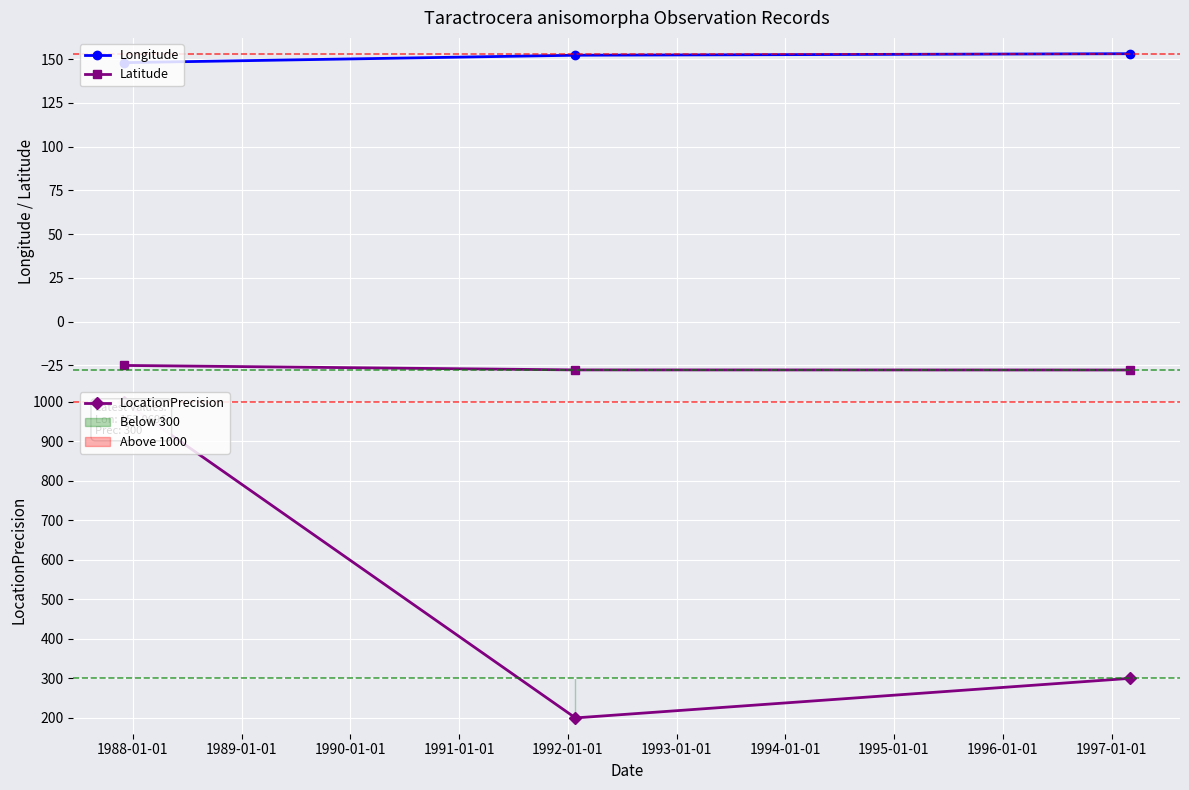

Count the number of categories in the chart.

3